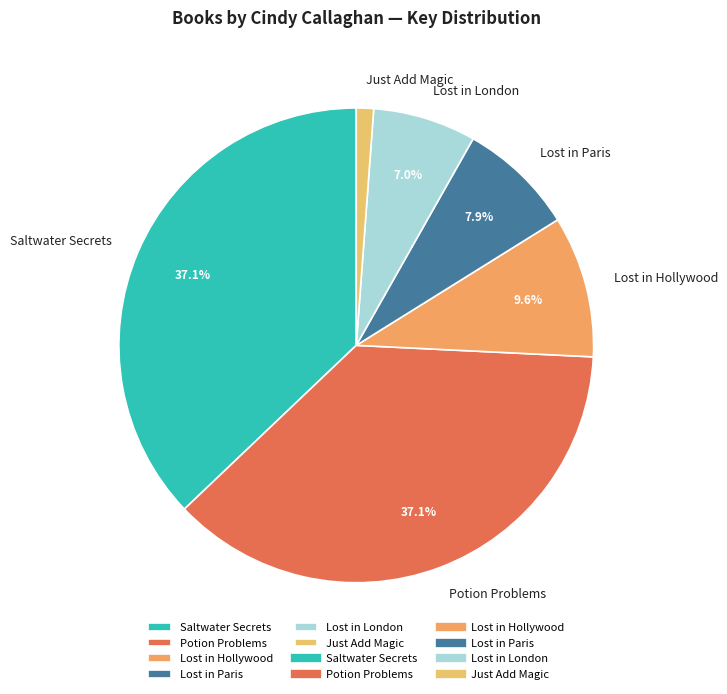

The Potion Problems slice represents 23% of the pie. True or false?

False